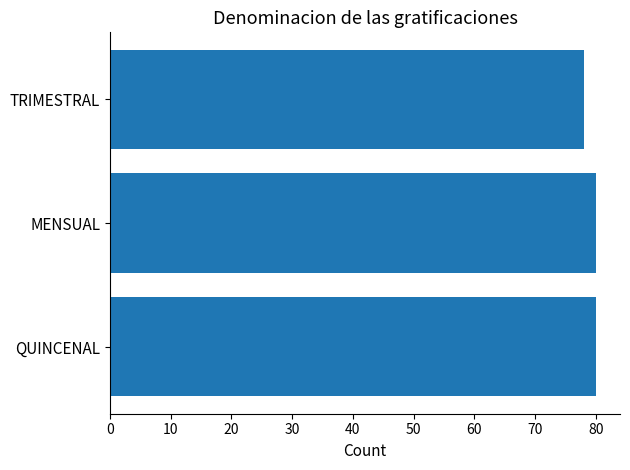

What is the difference between the maximum and minimum values?

2